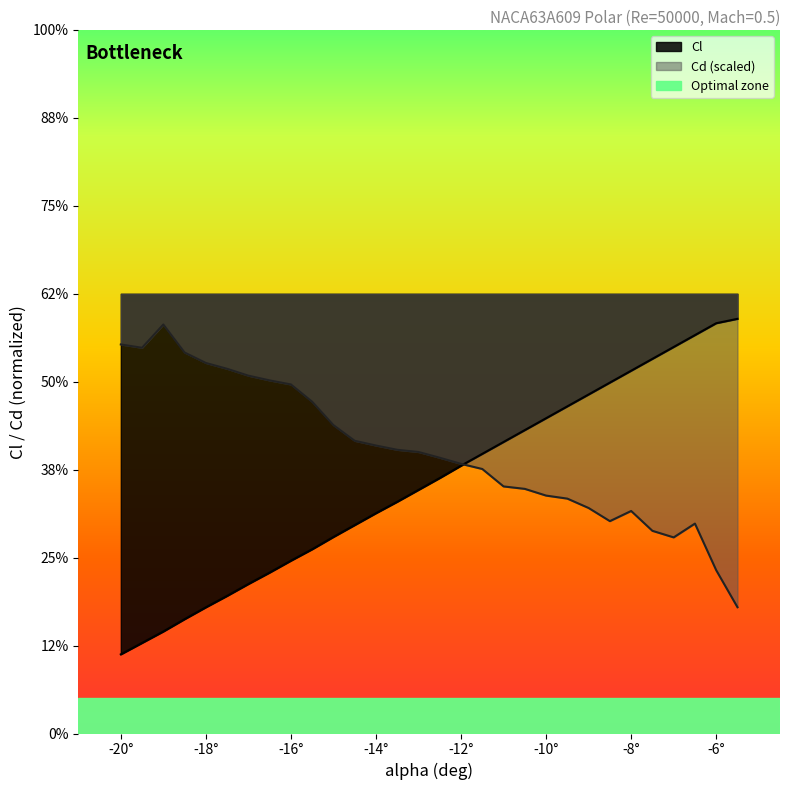

Reading left to right, what are all the values shown in this chart?

Cl: -0.8	-0.8	-0.8	-0.7	-0.7	-0.7	-0.7	-0.6	-0.6	-0.6	-0.6	-0.5	-0.5	-0.5	-0.4	-0.4	-0.4	-0.4	-0.3	-0.3	-0.3	-0.3	-0.2	-0.2	-0.2	-0.1	-0.1	-0.1	-0.1	-0.1
Cd: -0.1	-0.1	-0.1	-0.1	-0.2	-0.2	-0.2	-0.2	-0.2	-0.2	-0.3	-0.3	-0.3	-0.4	-0.4	-0.4	-0.4	-0.4	-0.4	-0.4	-0.5	-0.5	-0.5	-0.5	-0.5	-0.5	-0.6	-0.5	-0.6	-0.7